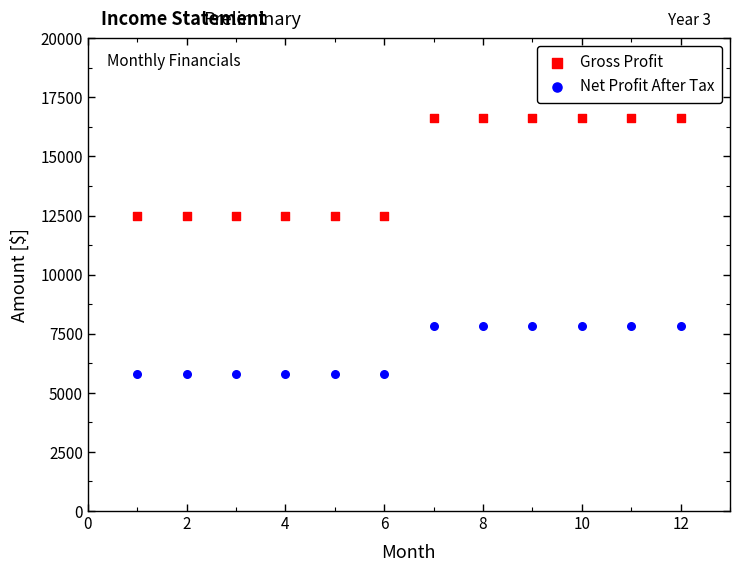

Which series has the largest Y range (max minus min)?

Gross Profit